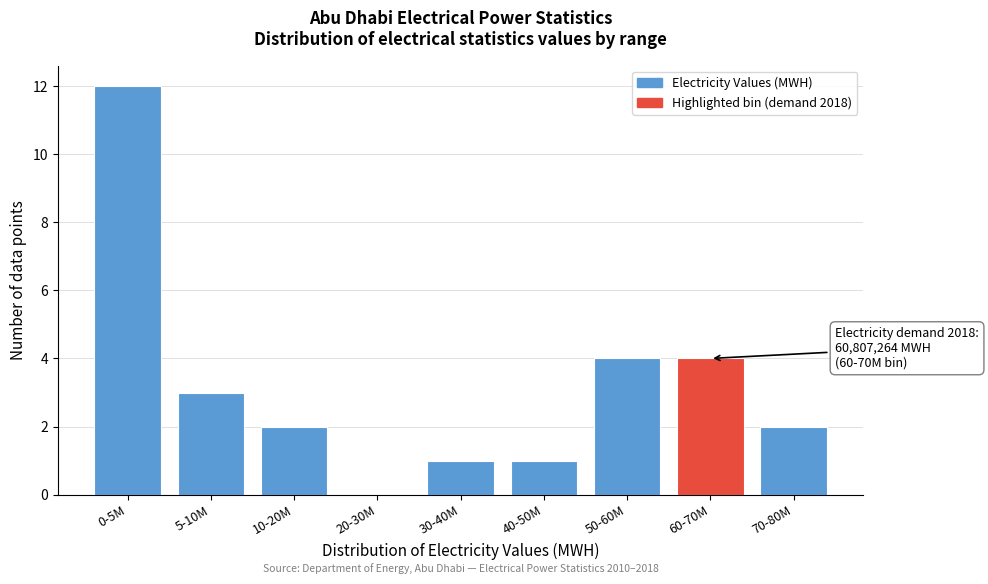

Reading right to left, transcribe all the data shown in this chart.

70-80M=2	60-70M=4	50-60M=4	40-50M=1	30-40M=1	20-30M=0	10-20M=2	5-10M=3	0-5M=12